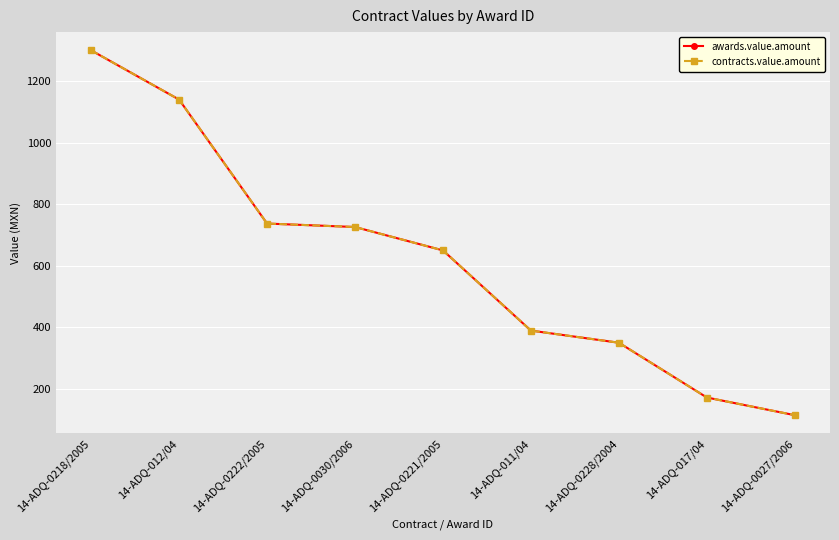

Does the chart display data point markers on the line(s)?

Yes